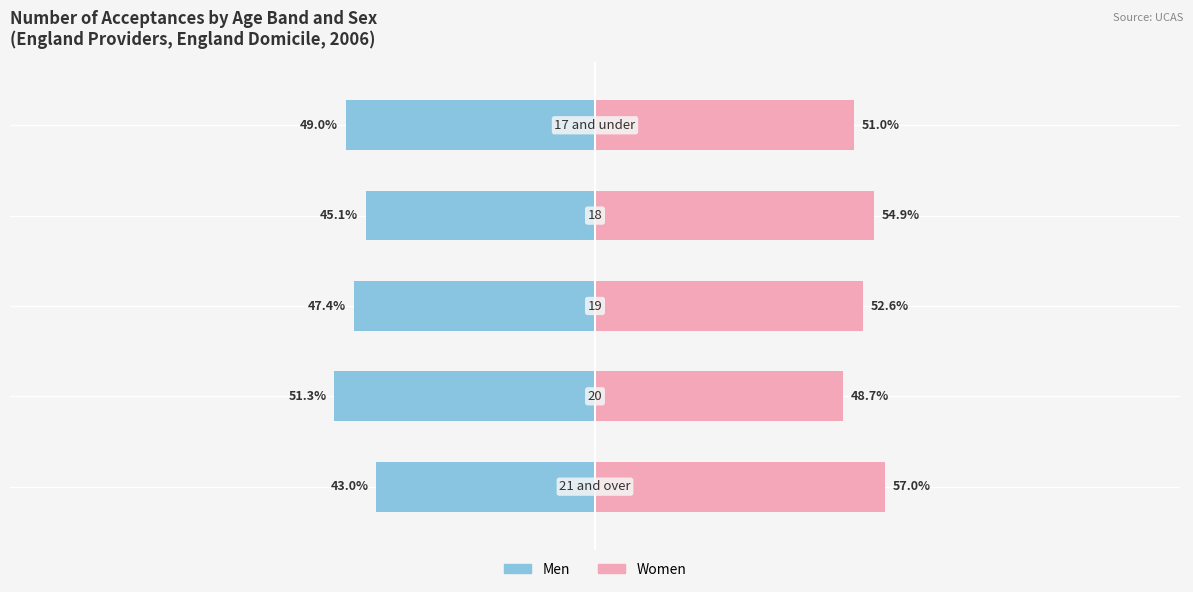

Which series has the widest spread of values?

Men